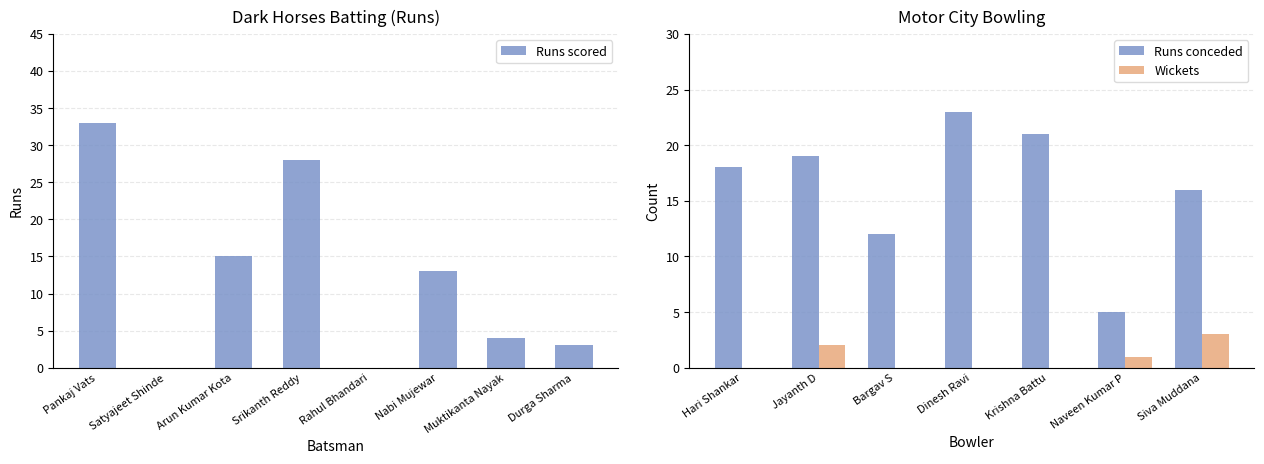

The value of Runs scored at Pankaj Vats is 51. True or false?

False